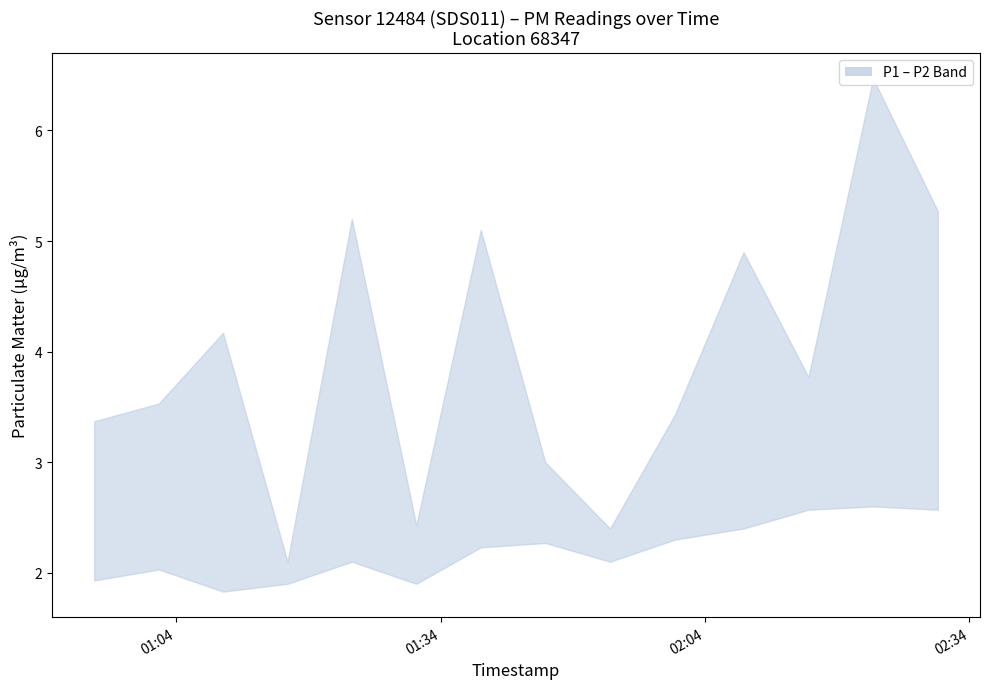

What is the label of the 9th point from the right?

2024-03-23T01:31:14